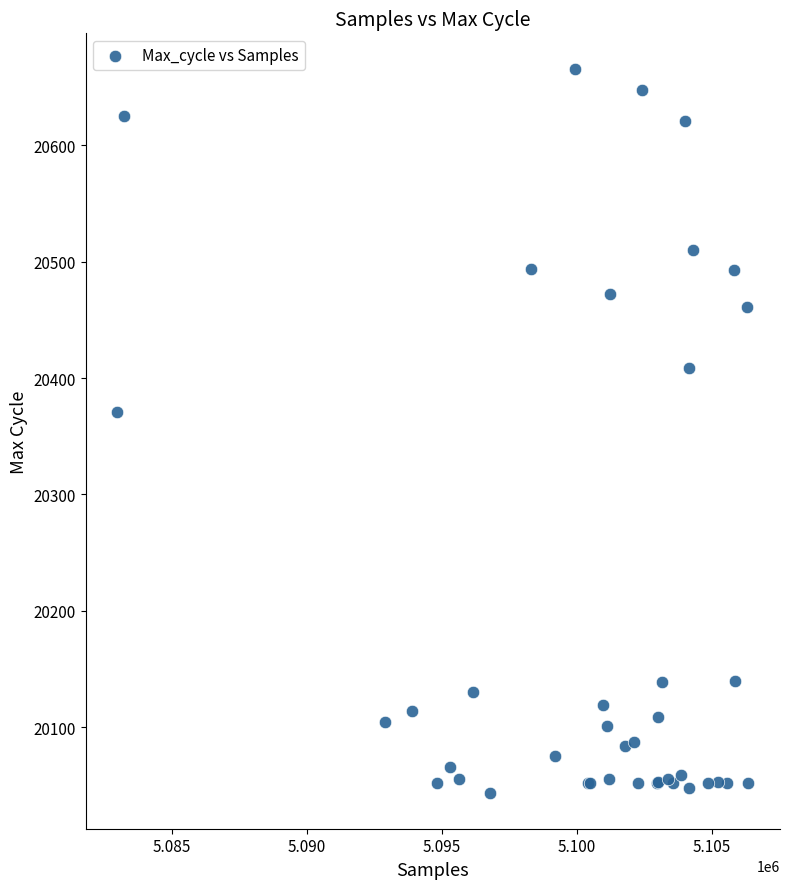

What Y value in the scatter plot is closest to 20354?

20371